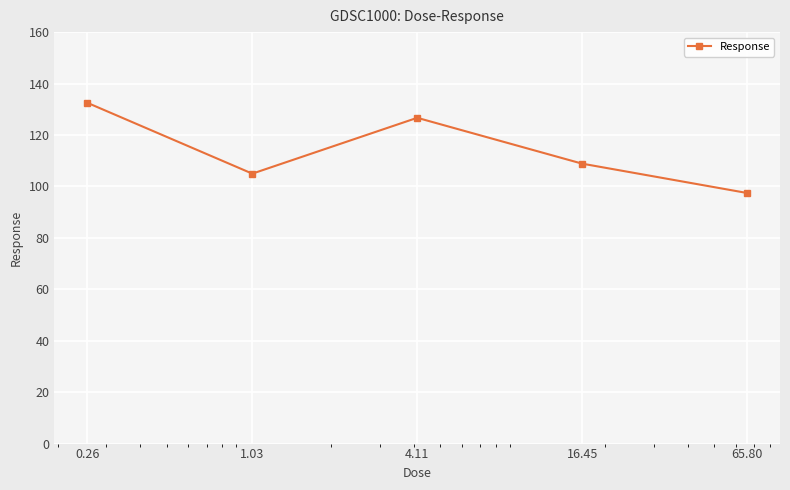

True or false: the data has more than 2 interior local peaks.

False